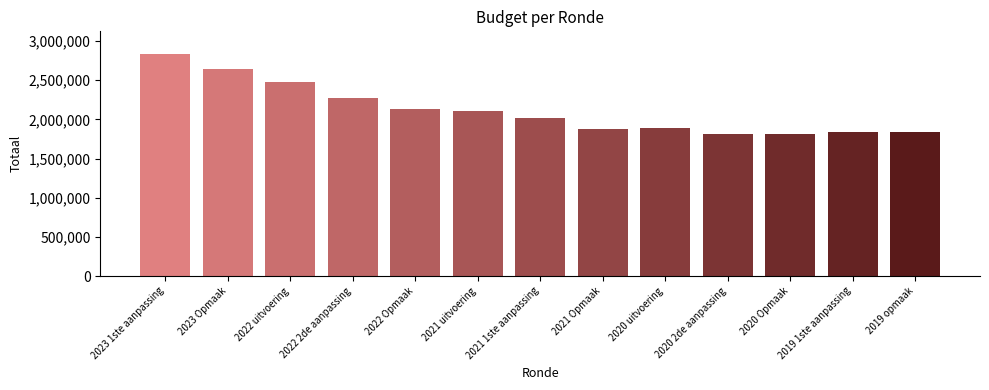

What is the label of the 7th bar from the right?

2021 1ste aanpassing